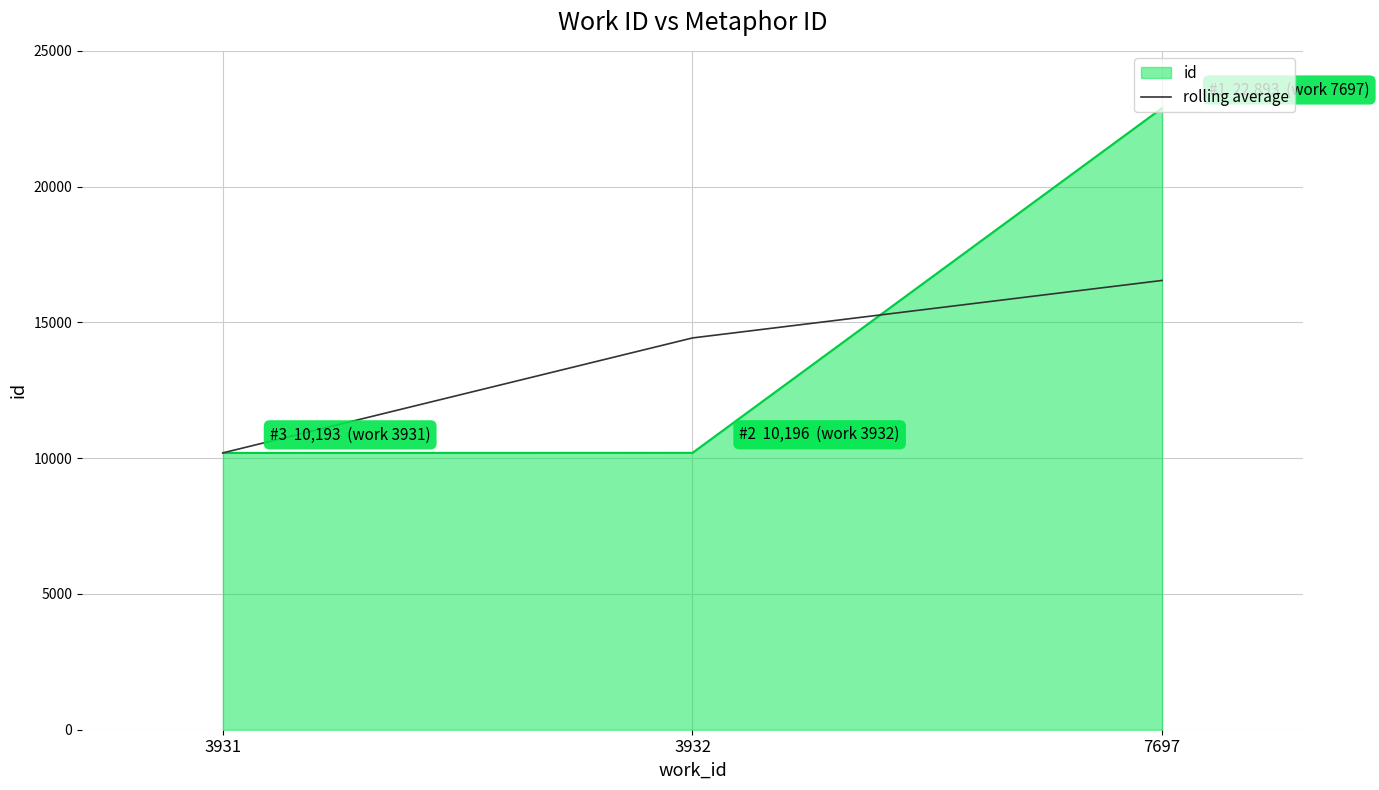

Which series has the widest spread of values?

id